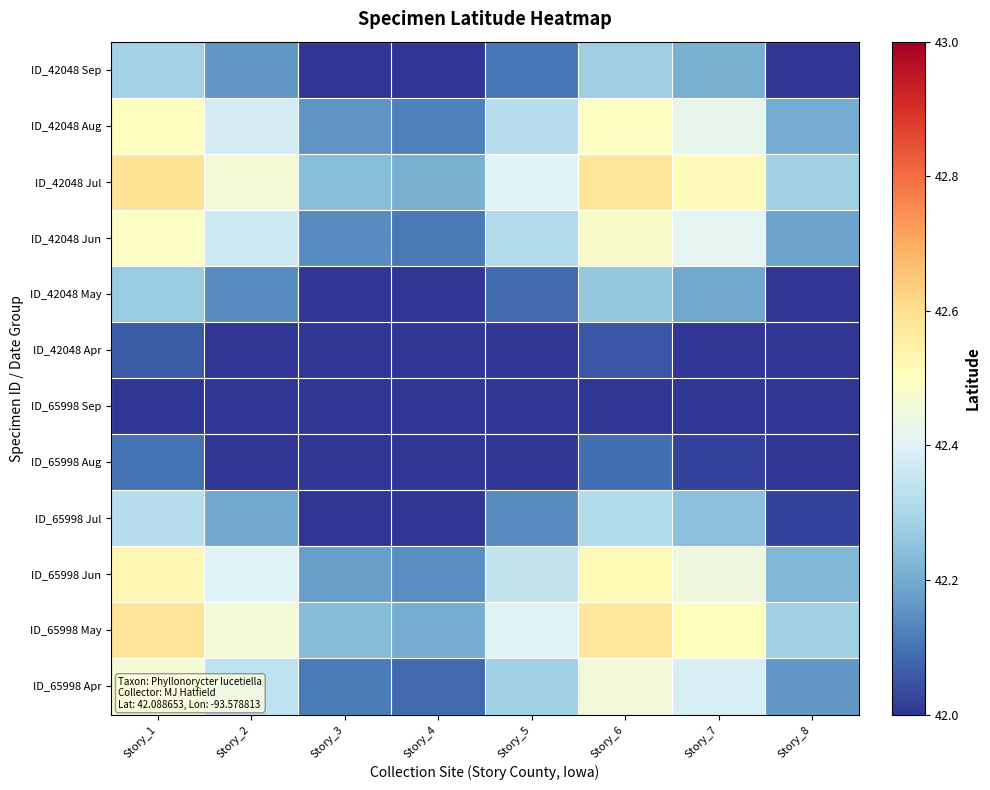

List the series in order of their peak value, highest first.

ID_42048 Jul, ID_65998 May, ID_65998 Jun, ID_42048 Aug, ID_42048 Jun, ID_65998 Apr, ID_65998 Jul, ID_42048 Sep, ID_42048 May, ID_65998 Aug, ID_42048 Apr, ID_65998 Sep